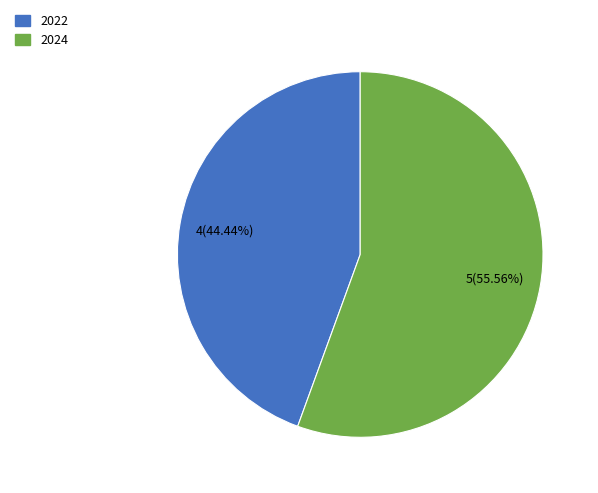

What percentage is NOT represented by 2024?

44.4%